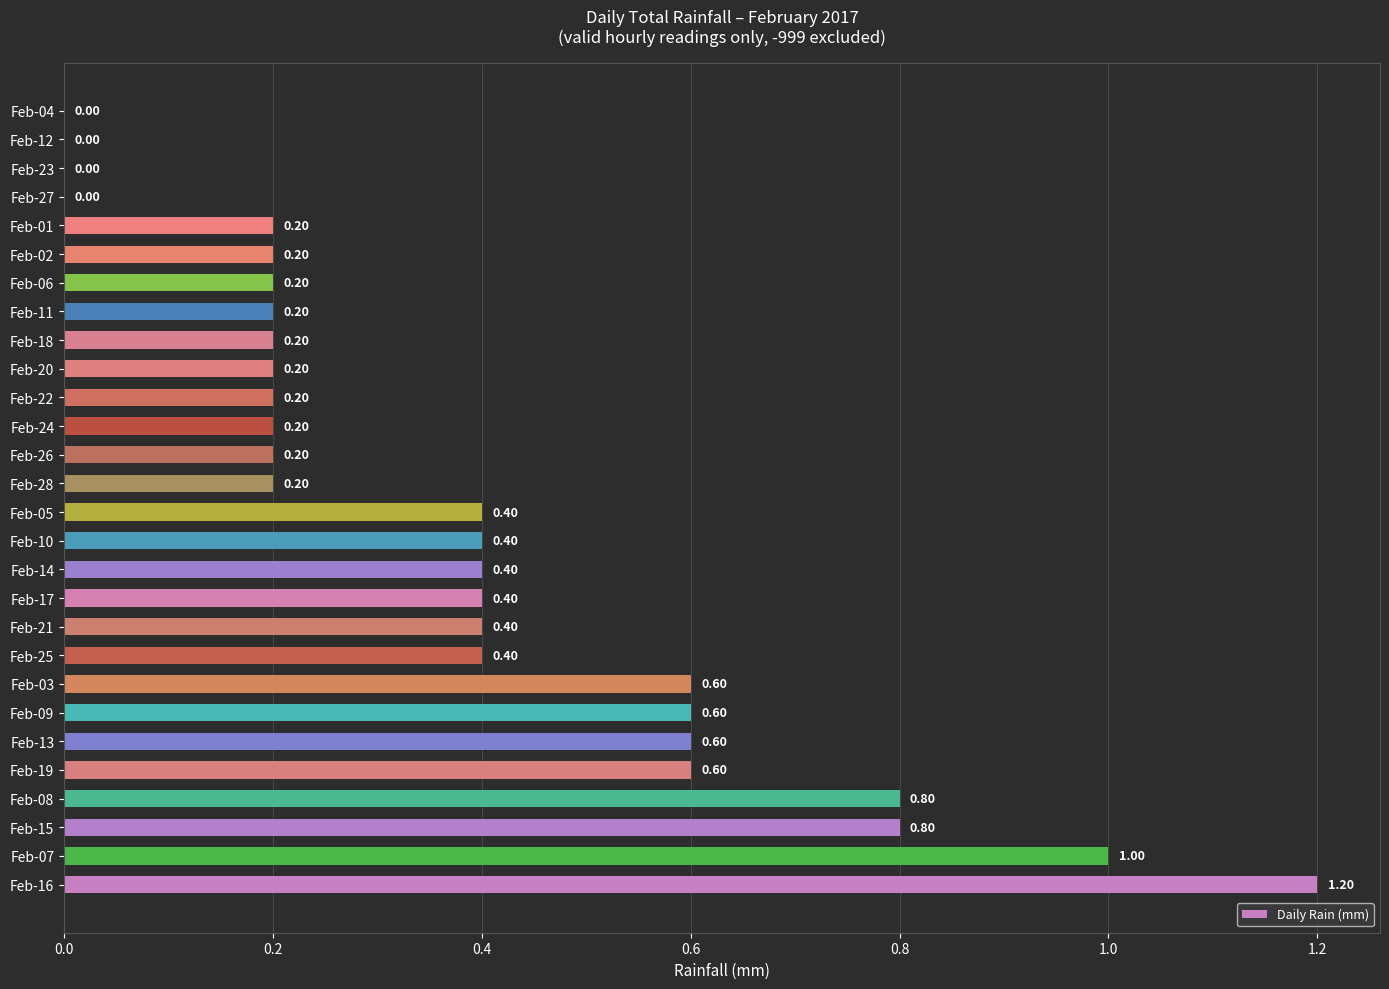

Which has a higher value, Feb-15 or Feb-12?

Feb-15